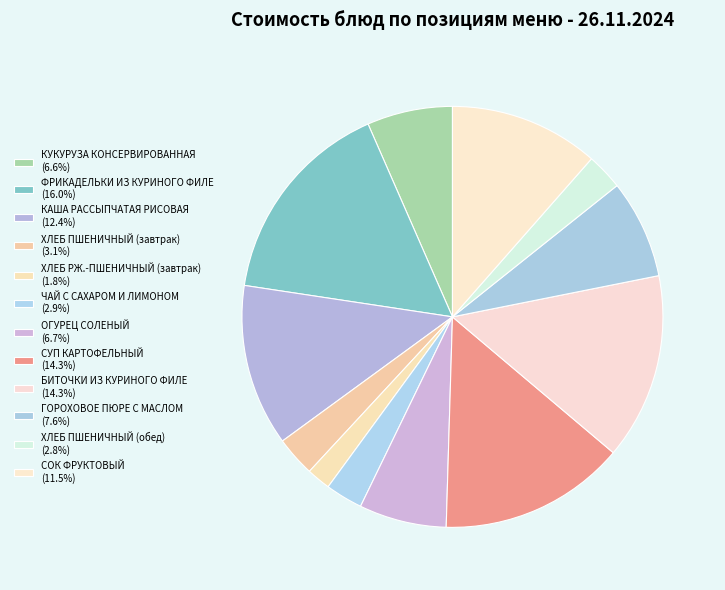

Combined, do ХЛЕБ ПШЕНИЧНЫЙ (обед) and КУКУРУЗА КОНСЕРВИРОВАННАЯ account for over 50%?

No